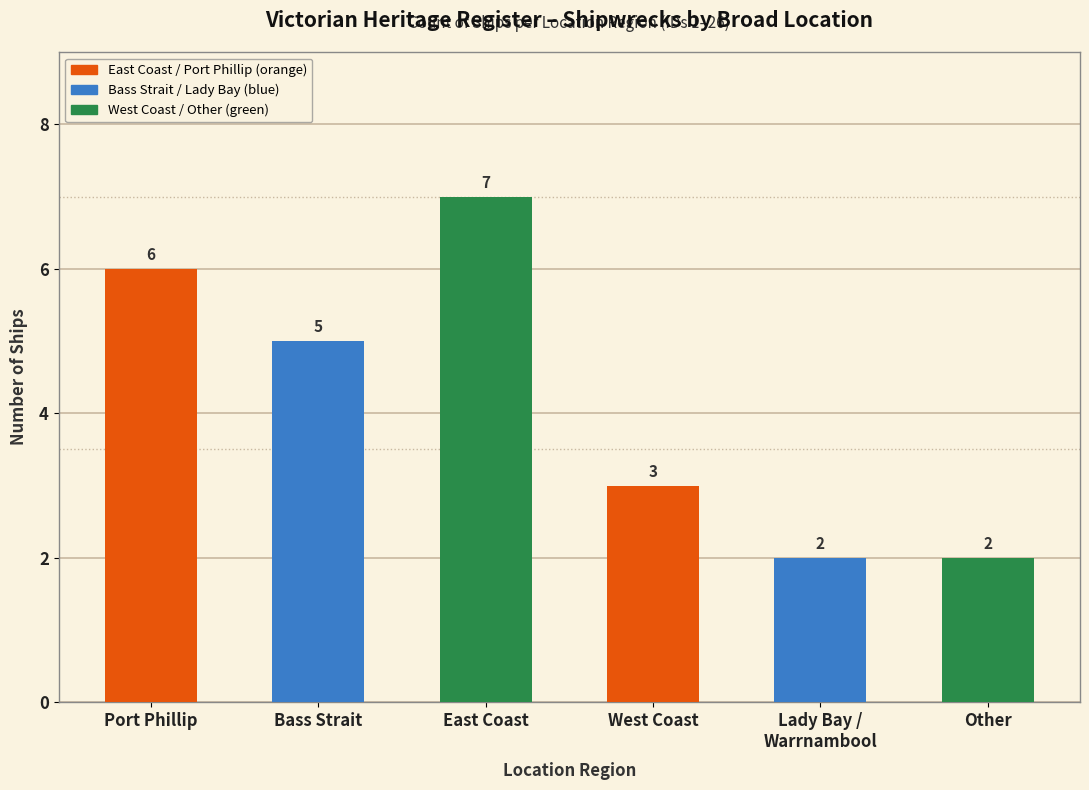

Which label corresponds to the largest value in the chart?

East Coast